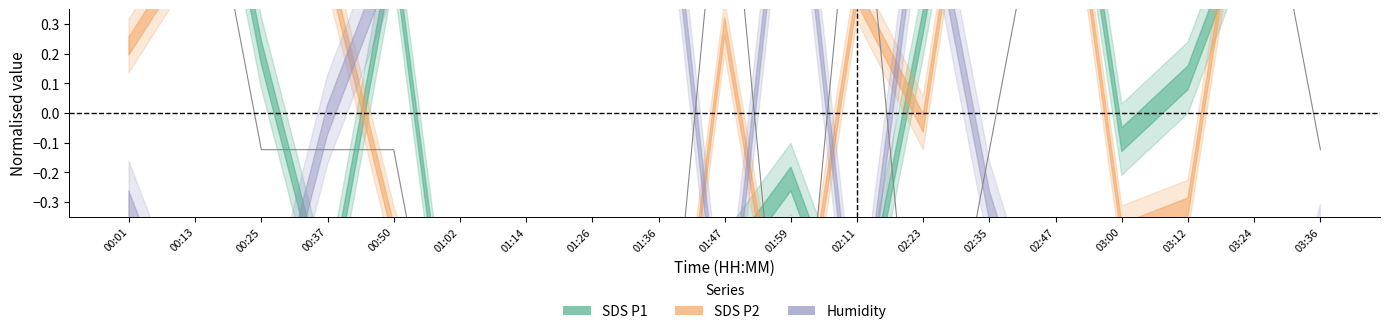

True or false: the data has more than 1 interior local peaks.

True